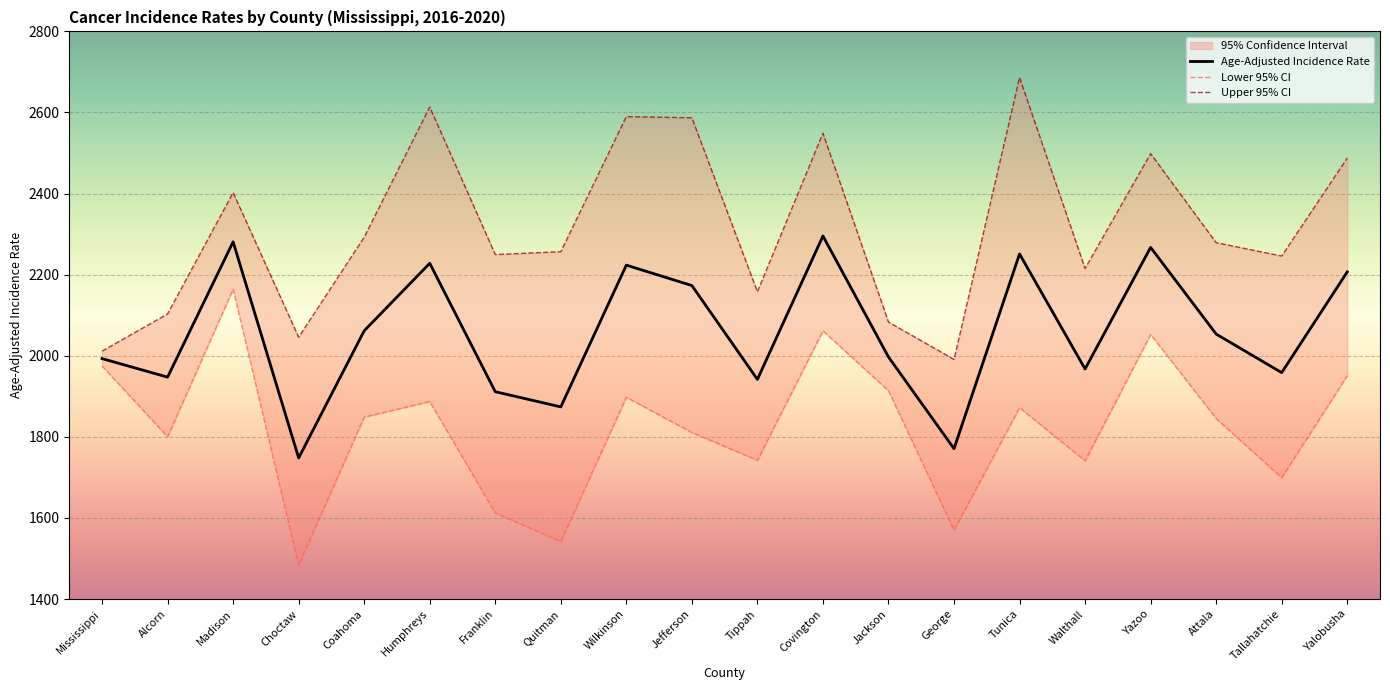

What is the value of the Age-Adjusted Incidence Rate point at the 11th from the left?

1941.7